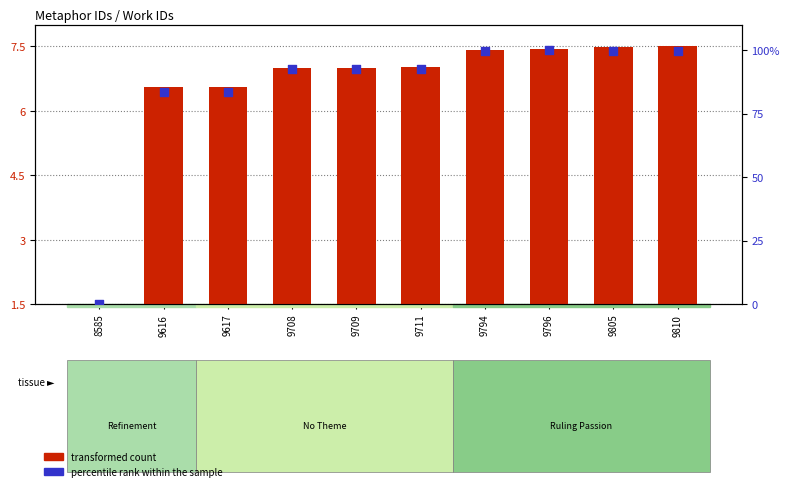

Which series has the largest total across all categories?

percentile rank within the sample